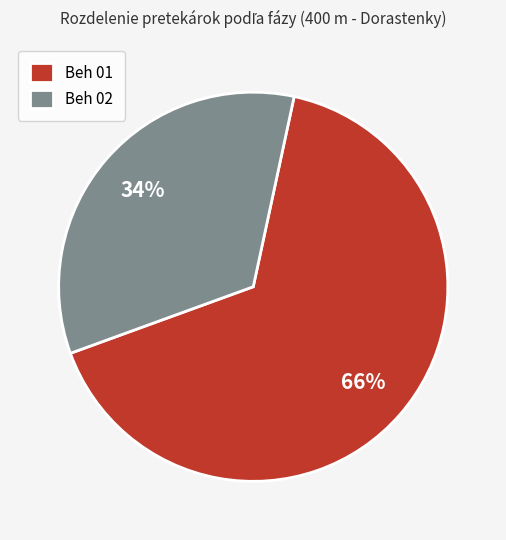

To the nearest percent, what portion does Beh 02 represent?

34%